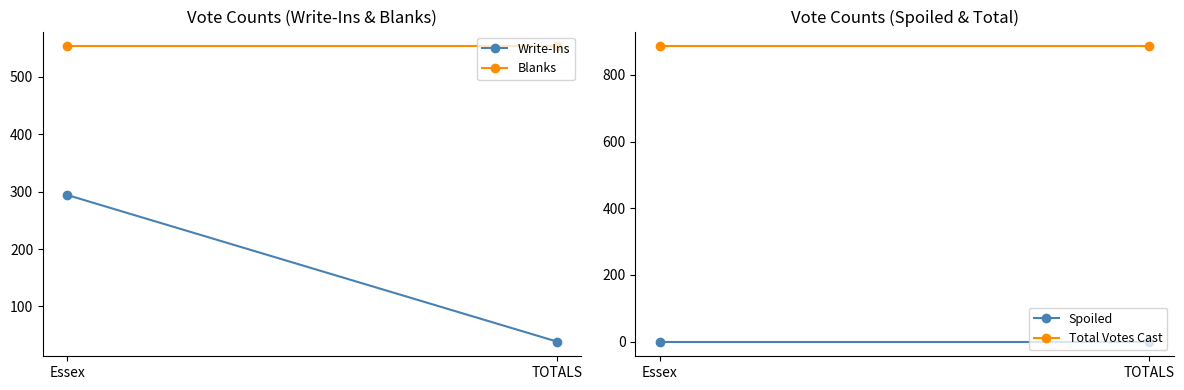

True or false: Blanks has a value of 373 at Essex.

False